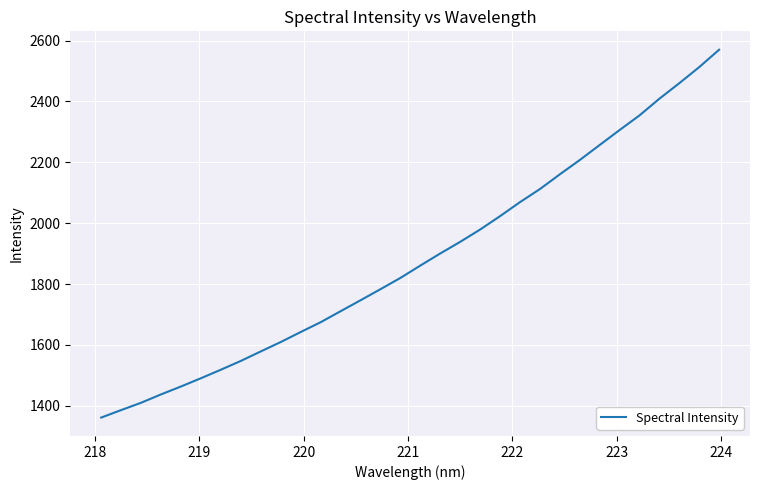

What is the difference between the maximum and minimum values?

1208.4